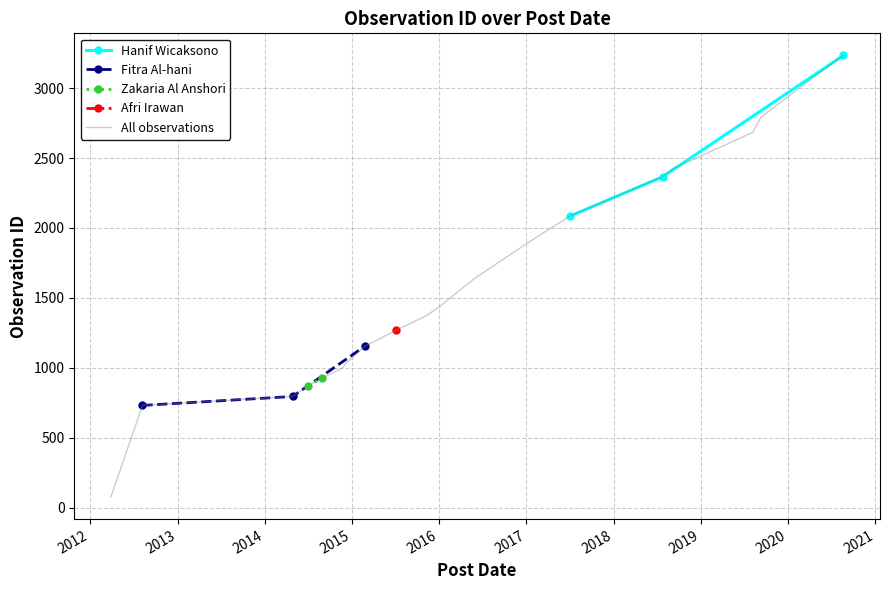

Is it true that the value at 2020-03-28 is 3052?

True